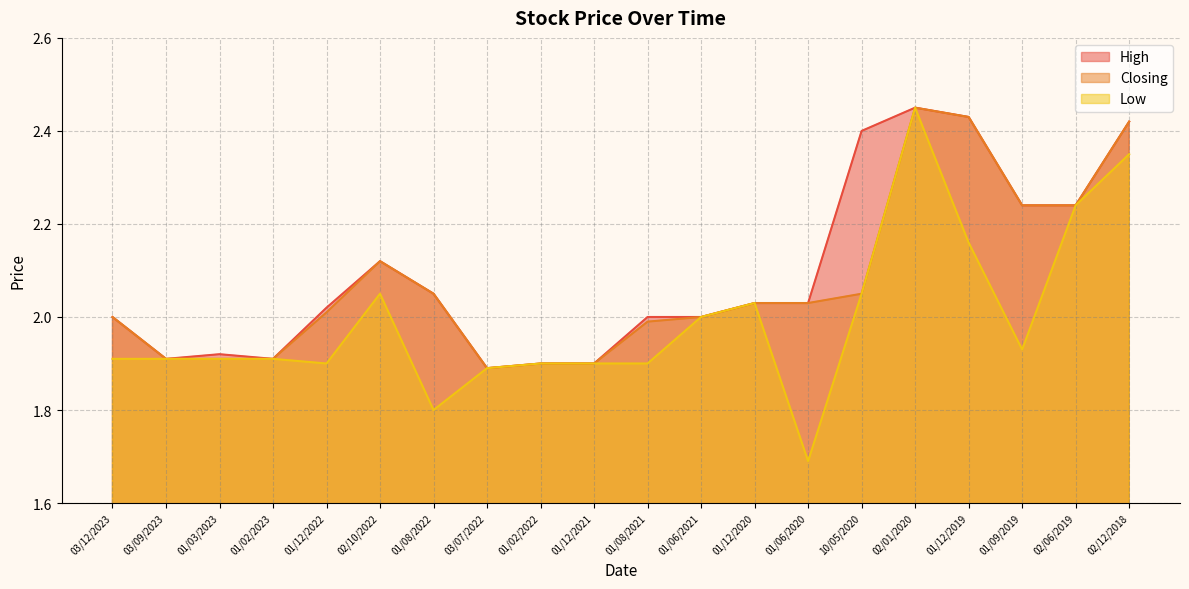

The value of Low at 03/09/2023 is 1.9. True or false?

True